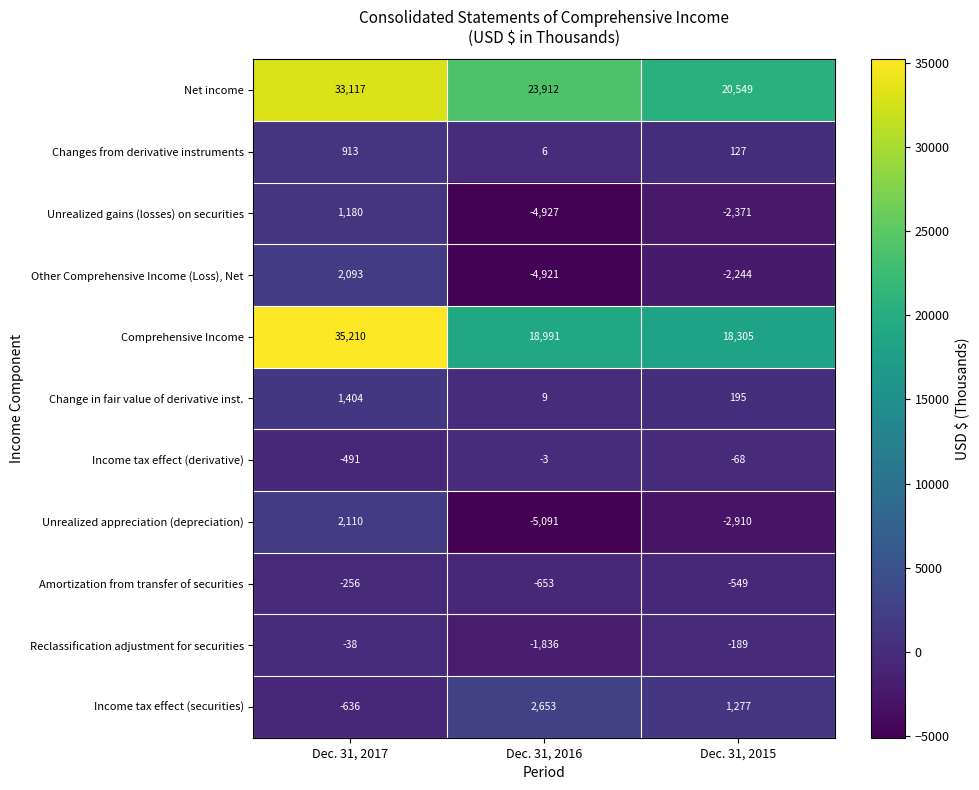

Count the Income tax effect (derivative) values in the range -491 to -3.

3